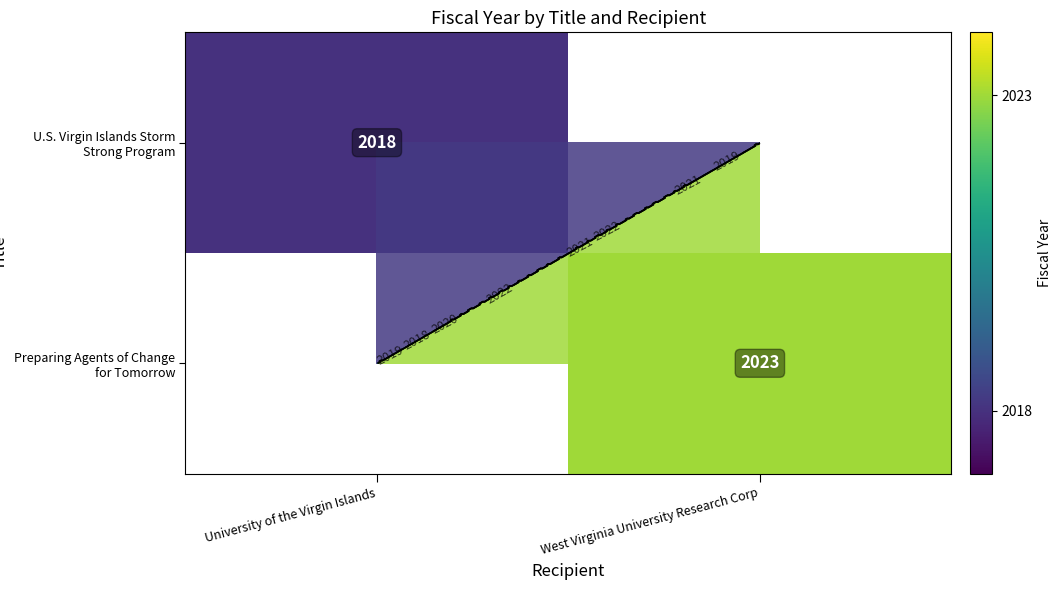

Which series has the widest spread of values?

U.S. Virgin Islands Storm Strong Program